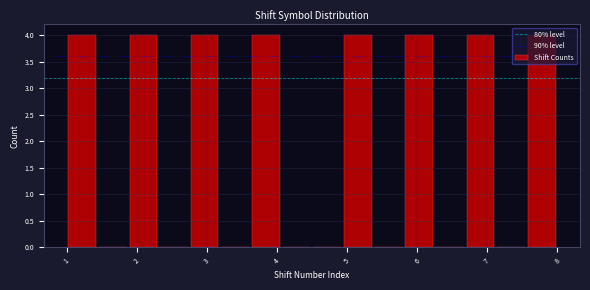

Reading left to right, transcribe this chart: for each bar, give the range it covers on the x-axis and its height. Neither the bar edges nor the heights are printed on the chart, so give them approximately, as read against the axes.

1.0 to 1.4: 4
1.4 to 1.9: 0
1.9 to 2.3: 4
2.3 to 2.8: 0
2.8 to 3.2: 4
3.2 to 3.6: 0
3.6 to 4.1: 4
4.1 to 4.5: 0
4.5 to 4.9: 0
4.9 to 5.4: 4
5.4 to 5.8: 0
5.8 to 6.3: 4
6.3 to 6.7: 0
6.7 to 7.1: 4
7.1 to 7.6: 0
7.6 to 8.0: 4